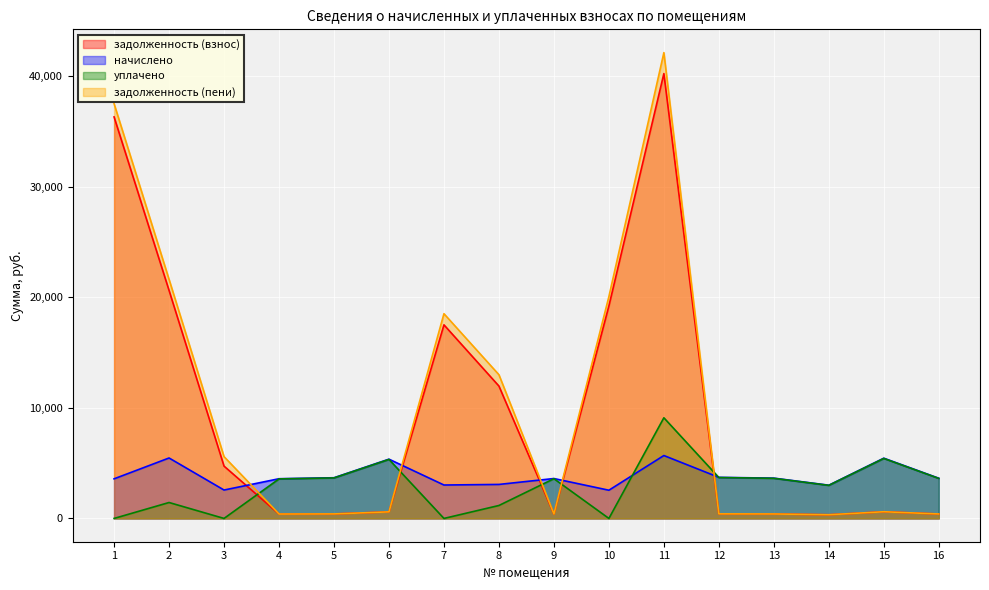

At which category does задолженность (взнос) reach its first local peak?

7